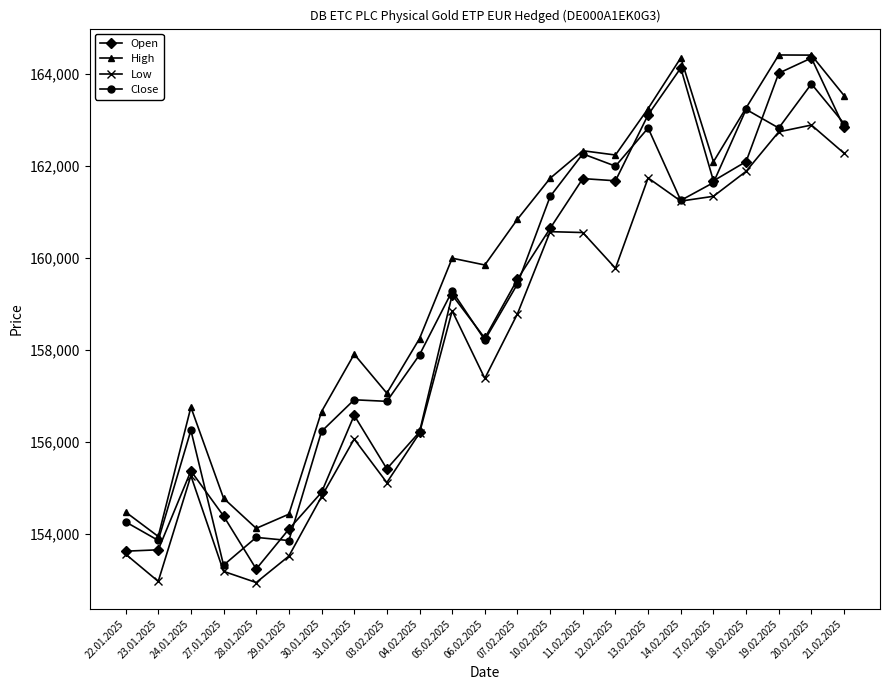

What is the smallest value displayed?

152949